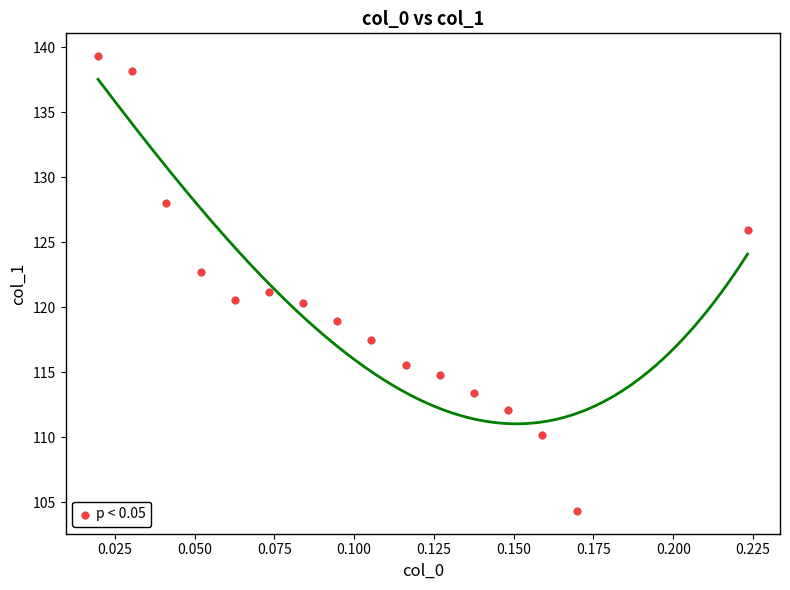

What is the range of Y values (max minus min)?

35.0